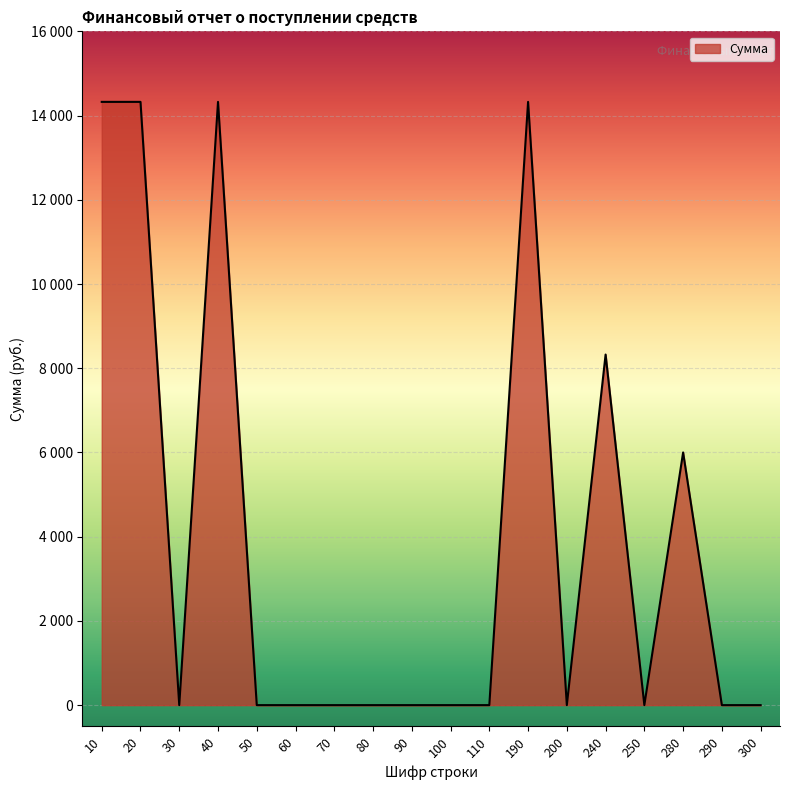

Which has a higher value, 50 or 250?

50